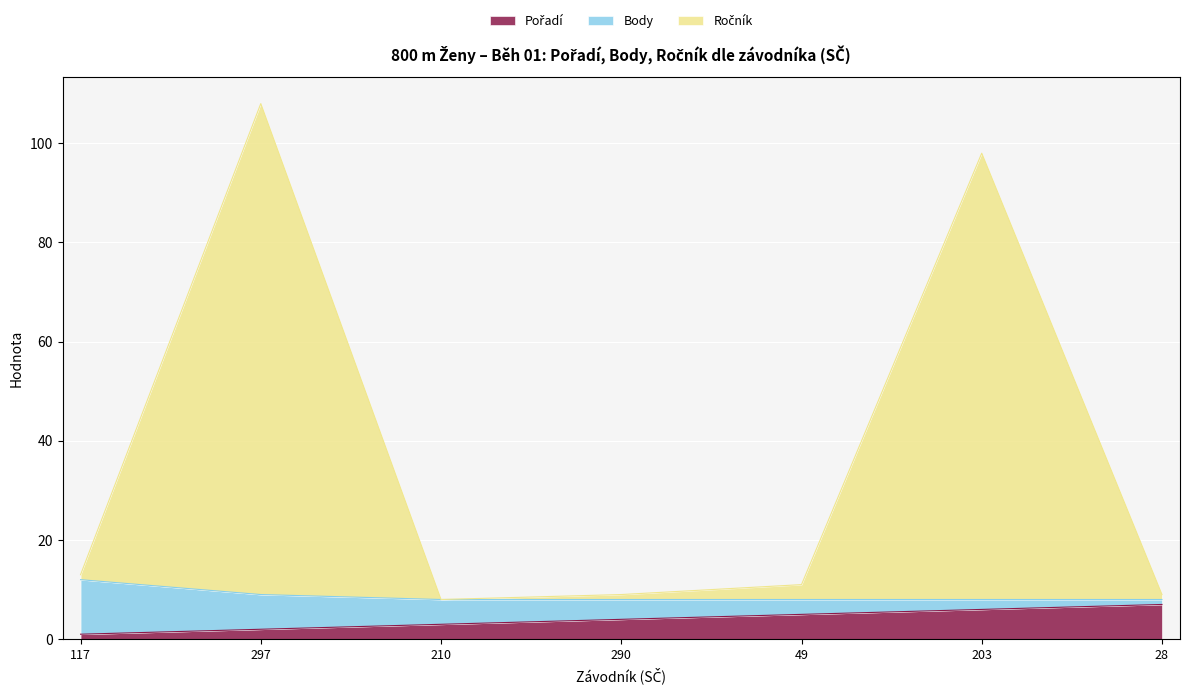

At which category is the sum across all series the highest?

297